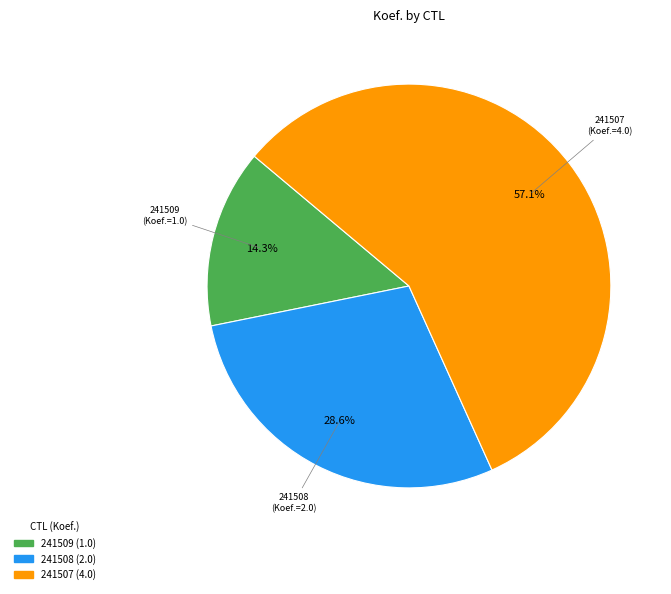

The 241507 slice represents 45% of the pie. True or false?

False